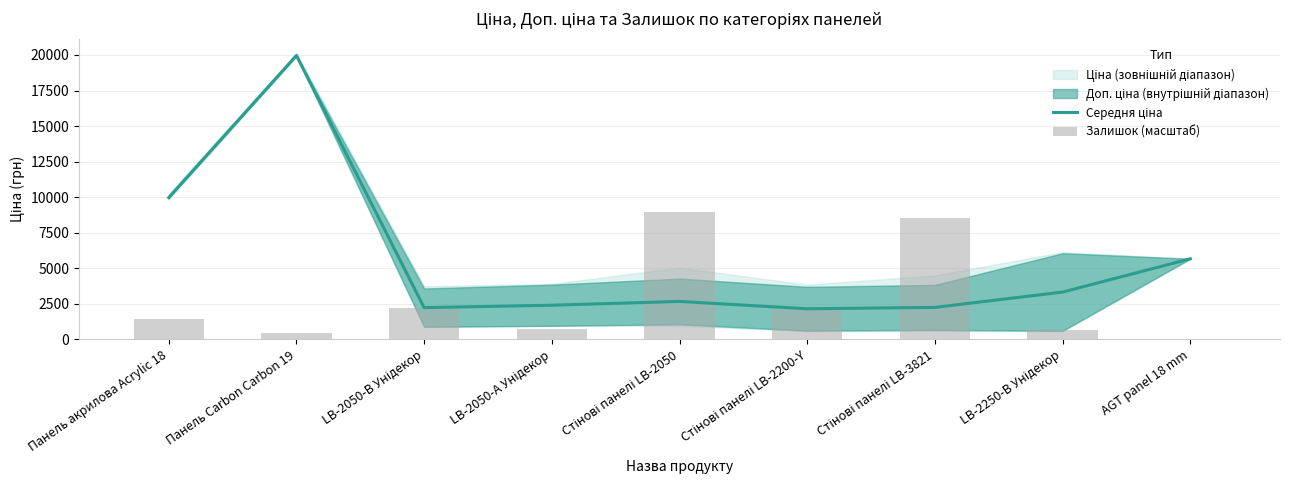

How many data points in Залишок (масштаб) are less than 1417?

4